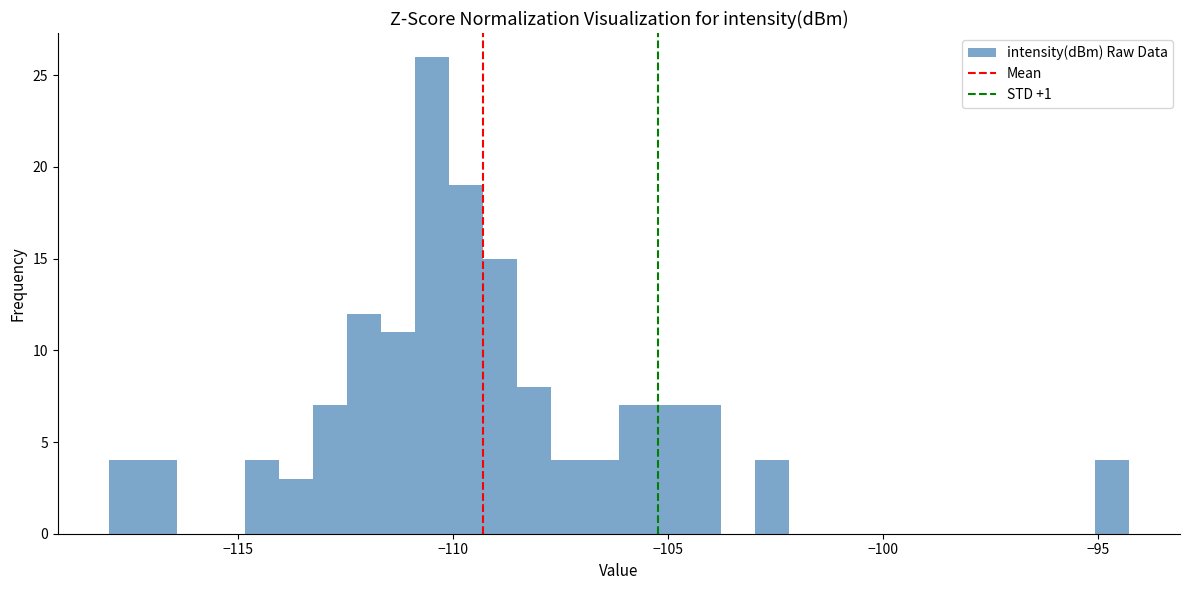

Around what value on the x-axis is the tallest bar? Give the approximate position of its centre, as read against the axis.

-110.5